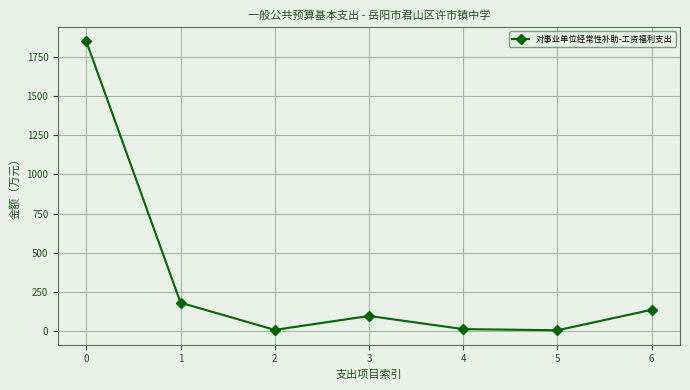

What is the difference between the maximum and minimum values?

1845.4